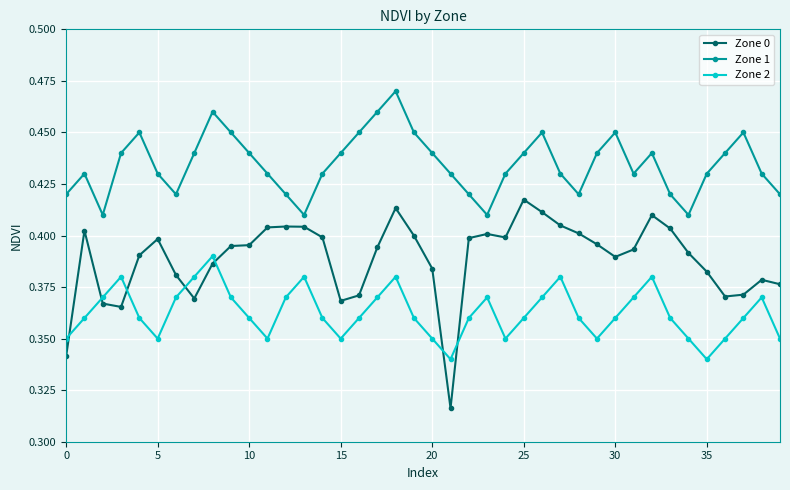

What is the sum of all Zone 1 values?

17.4